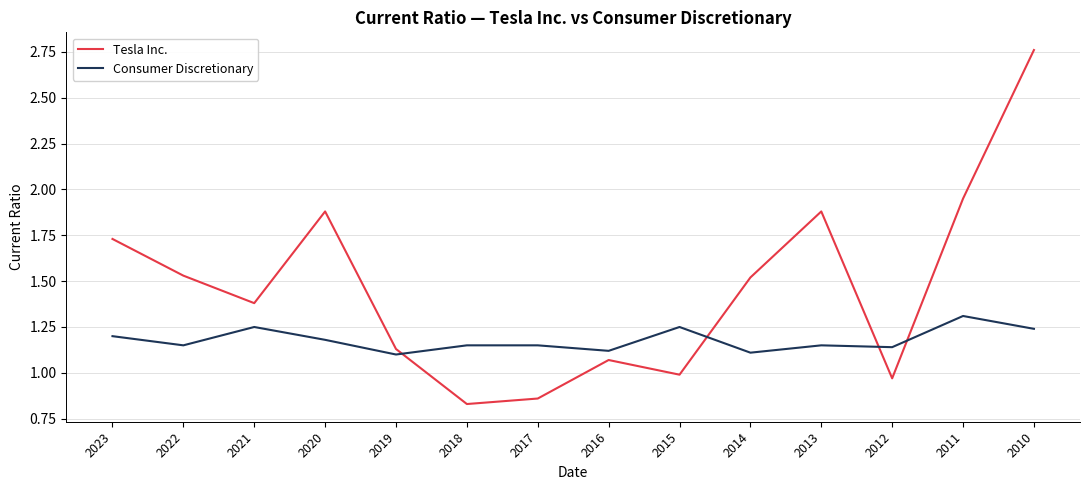

What is the difference between the highest and lowest values at 2014?

0.4